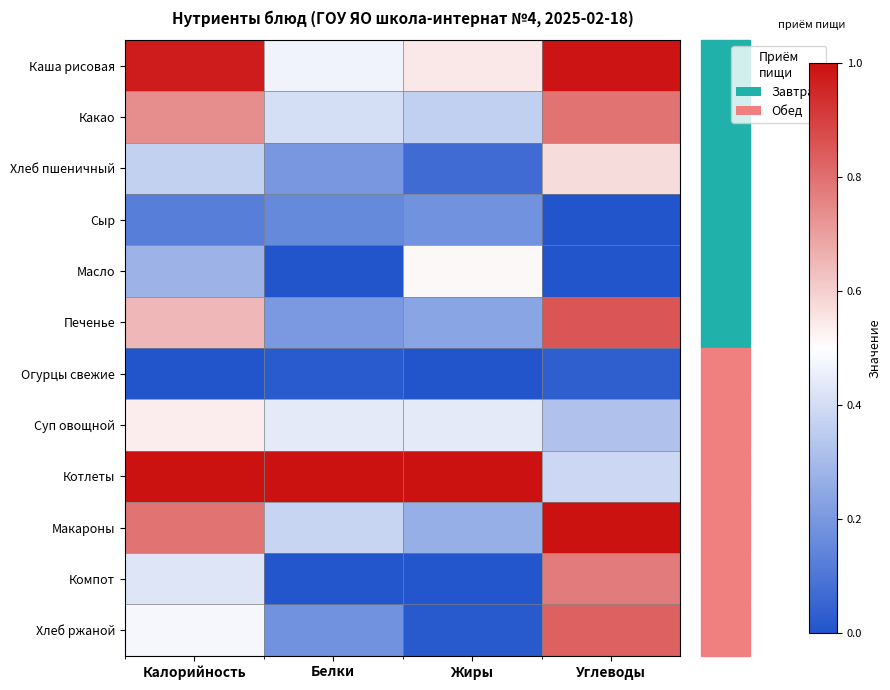

What is the greatest value displayed?

1.0